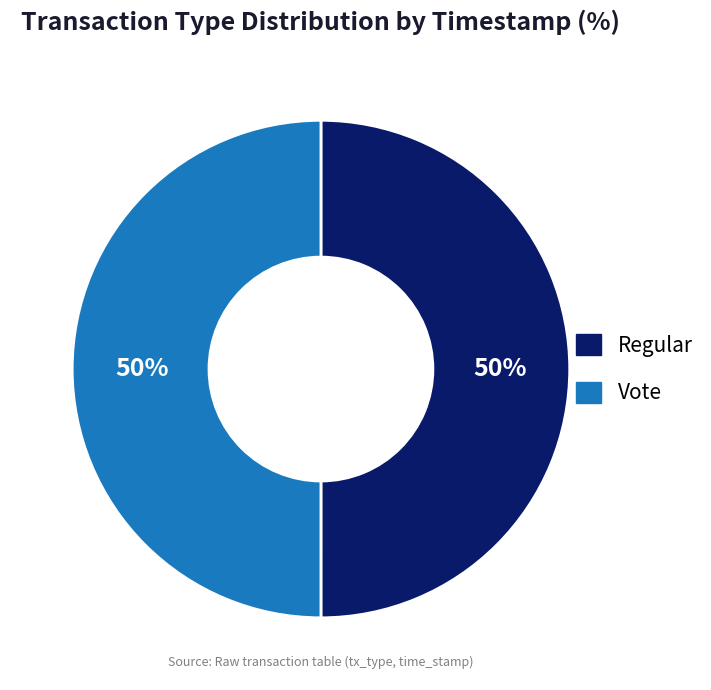

Approximately how many times larger is the value at Regular compared to Vote?

1.0